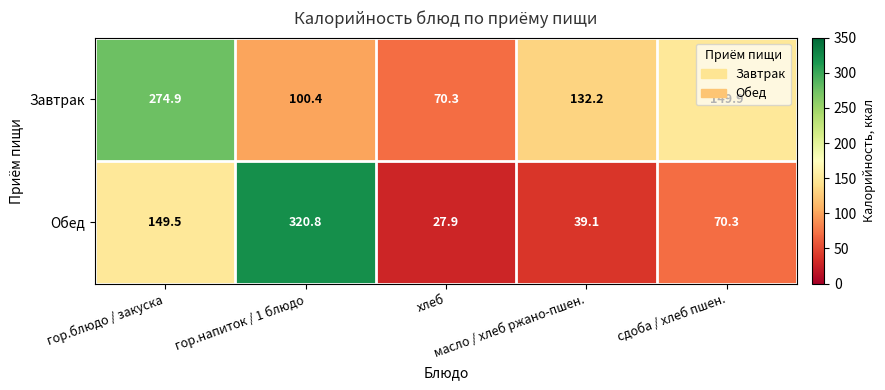

What is the sum of all Завтрак values?

727.7